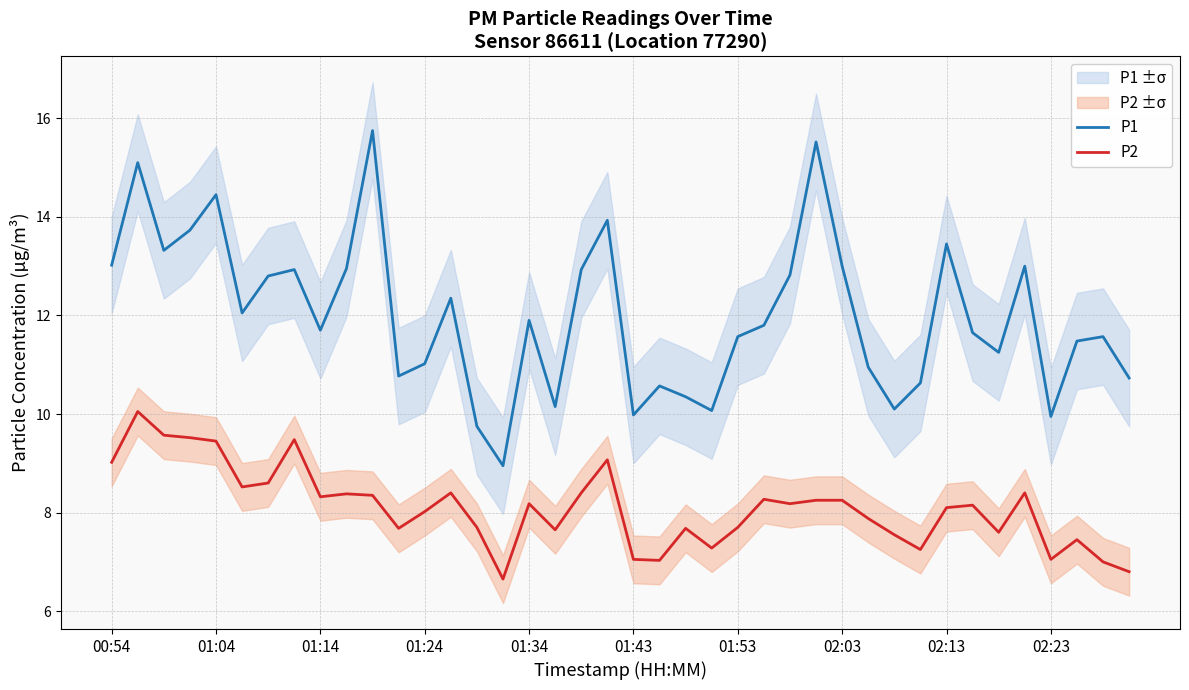

True or false: P1 and P2 cross at least once.

False